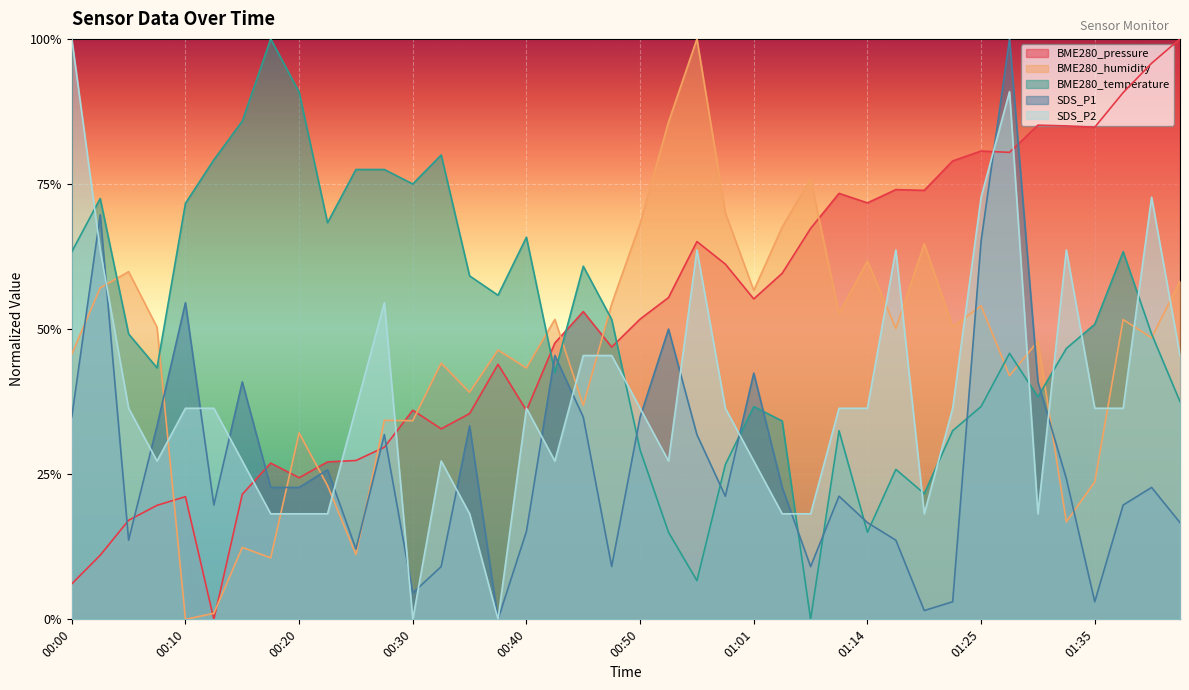

Reading left to right, transcribe all the data shown in this chart.

BME280_pressure: 00:00=0.1	00:03=0.1	00:05=0.2	00:08=0.2	00:10=0.2	00:13=0.0	00:15=0.2	00:17=0.3	00:20=0.2	00:22=0.3	00:25=0.3	00:27=0.3	00:30=0.4	00:33=0.3	00:35=0.4	00:38=0.4	00:40=0.4	00:43=0.5	00:45=0.5	00:48=0.5	00:50=0.5	00:53=0.6	00:56=0.7	00:58=0.6	01:01=0.6	01:03=0.6	01:06=0.7	01:08=0.7	01:14=0.7	01:17=0.7	01:20=0.7	01:22=0.8	01:25=0.8	01:27=0.8	01:30=0.9	01:32=0.9	01:35=0.8	01:37=0.9	01:40=1.0	01:42=1.0
BME280_humidity: 00:00=0.5	00:03=0.6	00:05=0.6	00:08=0.5	00:10=0.0	00:13=0.0	00:15=0.1	00:17=0.1	00:20=0.3	00:22=0.2	00:25=0.1	00:27=0.3	00:30=0.3	00:33=0.4	00:35=0.4	00:38=0.5	00:40=0.4	00:43=0.5	00:45=0.4	00:48=0.5	00:50=0.7	00:53=0.9	00:56=1.0	00:58=0.7	01:01=0.6	01:03=0.7	01:06=0.8	01:08=0.5	01:14=0.6	01:17=0.5	01:20=0.6	01:22=0.5	01:25=0.5	01:27=0.4	01:30=0.5	01:32=0.2	01:35=0.2	01:37=0.5	01:40=0.5	01:42=0.6
BME280_temperature: 00:00=0.6	00:03=0.7	00:05=0.5	00:08=0.4	00:10=0.7	00:13=0.8	00:15=0.9	00:17=1.0	00:20=0.9	00:22=0.7	00:25=0.8	00:27=0.8	00:30=0.7	00:33=0.8	00:35=0.6	00:38=0.6	00:40=0.7	00:43=0.4	00:45=0.6	00:48=0.5	00:50=0.3	00:53=0.1	00:56=0.1	00:58=0.3	01:01=0.4	01:03=0.3	01:06=0.0	01:08=0.3	01:14=0.1	01:17=0.3	01:20=0.2	01:22=0.3	01:25=0.4	01:27=0.5	01:30=0.4	01:32=0.5	01:35=0.5	01:37=0.6	01:40=0.5	01:42=0.4
SDS_P1: 00:00=0.3	00:03=0.7	00:05=0.1	00:08=0.3	00:10=0.5	00:13=0.2	00:15=0.4	00:17=0.2	00:20=0.2	00:22=0.3	00:25=0.1	00:27=0.3	00:30=0.0	00:33=0.1	00:35=0.3	00:38=0.0	00:40=0.2	00:43=0.5	00:45=0.3	00:48=0.1	00:50=0.3	00:53=0.5	00:56=0.3	00:58=0.2	01:01=0.4	01:03=0.2	01:06=0.1	01:08=0.2	01:14=0.2	01:17=0.1	01:20=0.0	01:22=0.0	01:25=0.7	01:27=1.0	01:30=0.4	01:32=0.2	01:35=0.0	01:37=0.2	01:40=0.2	01:42=0.2
SDS_P2: 00:00=1.0	00:03=0.6	00:05=0.4	00:08=0.3	00:10=0.4	00:13=0.4	00:15=0.3	00:17=0.2	00:20=0.2	00:22=0.2	00:25=0.4	00:27=0.5	00:30=0.0	00:33=0.3	00:35=0.2	00:38=0.0	00:40=0.4	00:43=0.3	00:45=0.5	00:48=0.5	00:50=0.4	00:53=0.3	00:56=0.6	00:58=0.4	01:01=0.3	01:03=0.2	01:06=0.2	01:08=0.4	01:14=0.4	01:17=0.6	01:20=0.2	01:22=0.4	01:25=0.7	01:27=0.9	01:30=0.2	01:32=0.6	01:35=0.4	01:37=0.4	01:40=0.7	01:42=0.5